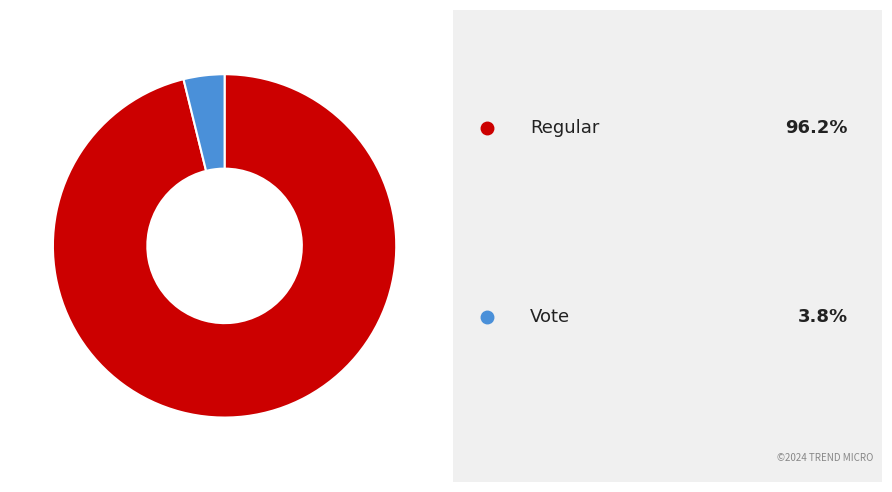

Is there any slice that represents more than half of the pie?

Yes